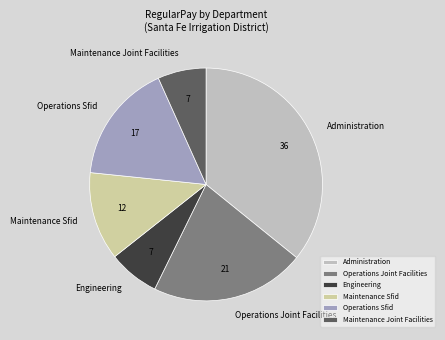

Is it true that Administration is 1% of the pie?

False